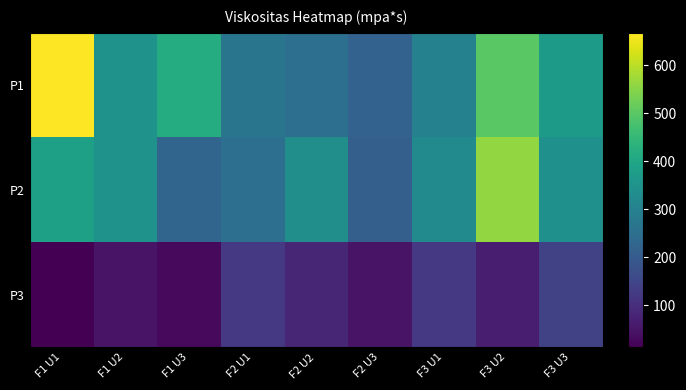

Rank the series by their maximum value, from lowest to highest.

P3, P2, P1